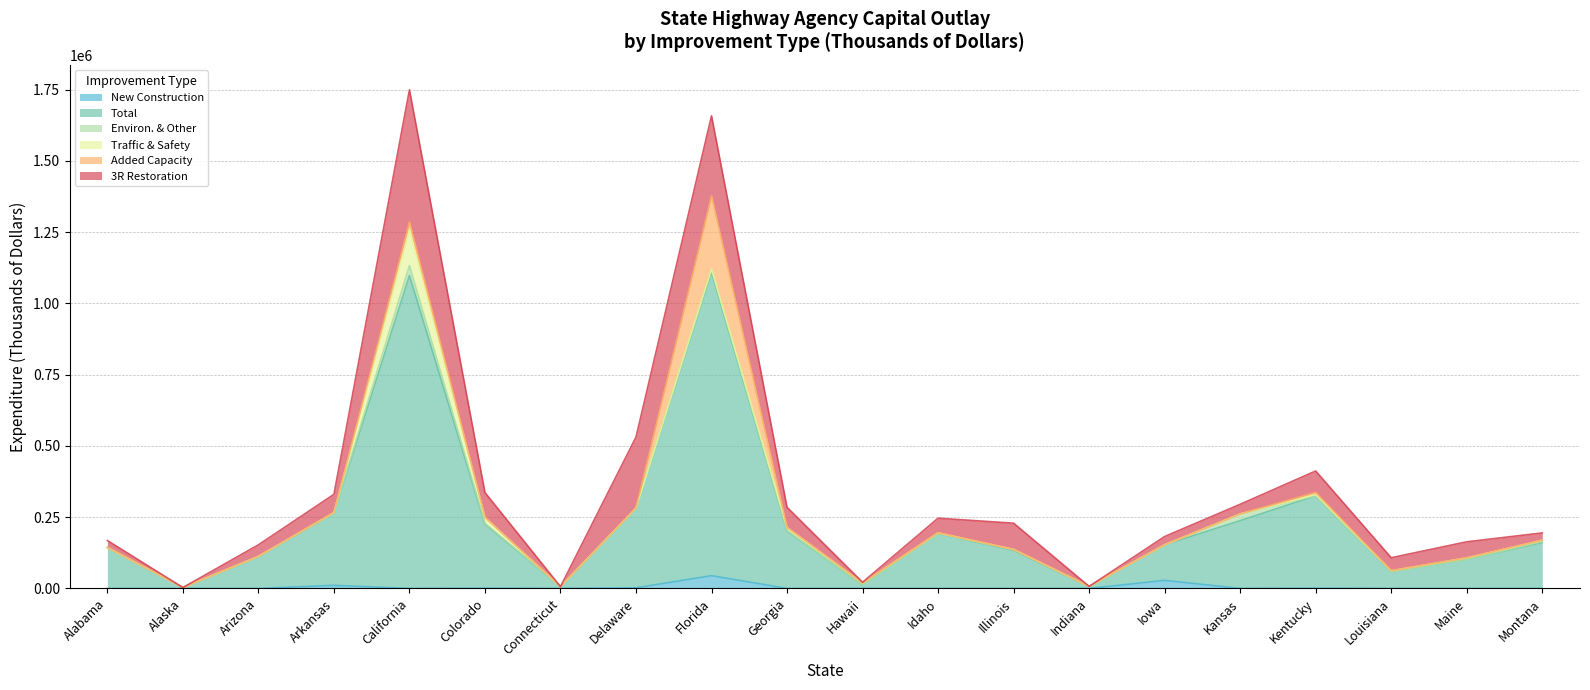

Reading left to right, list all the values displayed in this chart.

New Construction: 0	0	0	10805	0	719	0	2116	44704	0	0	0	0	0	28213	0	715	0	0	0
Total: 142440	3110	110544	252875	1097617	225078	6211	278938	1064962	201655	12112	192438	133468	6259	124585	237849	324175	58368	101422	160643
Environ. & Other: 509	0	1732	902	35173	2475	0	0	8989	1157	0	0	3169	793	0	23224	0	0	0	3649
Traffic & Safety: 514	0	0	1428	126956	20709	0	1087	2011	10920	6525	2561	0	0	0	0	4797	3661	5678	4642
Added Capacity: 0	0	0	0	25667	0	0	0	256529	0	0	0	0	0	0	0	7110	0	0	0
3R Restoration: 24553	0	40596	63997	463984	87236	0	248830	280838	70832	2901	51352	92147	0	29205	34005	75176	45643	56430	25749